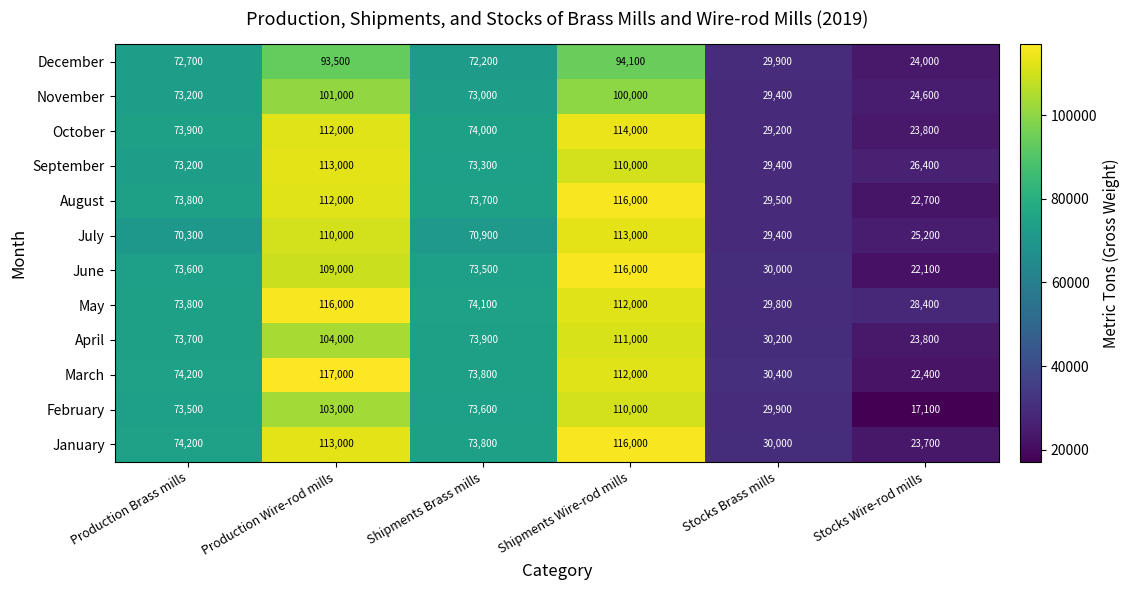

At how many categories does at least one series exceed 30714?

4